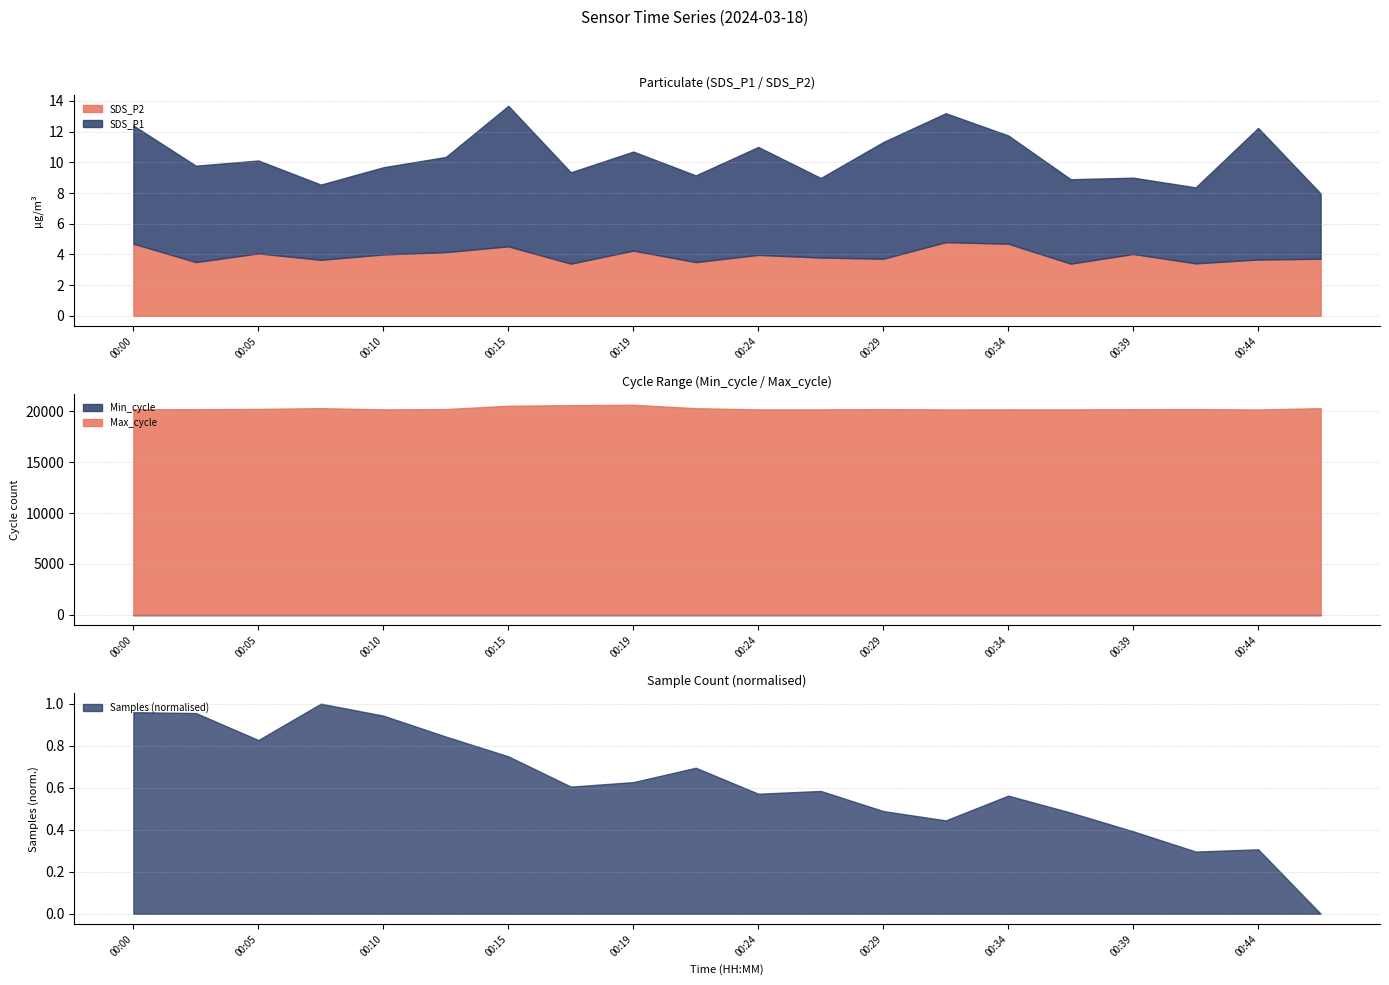

What value does the SDS_P2 series have at 00:17?

3.4